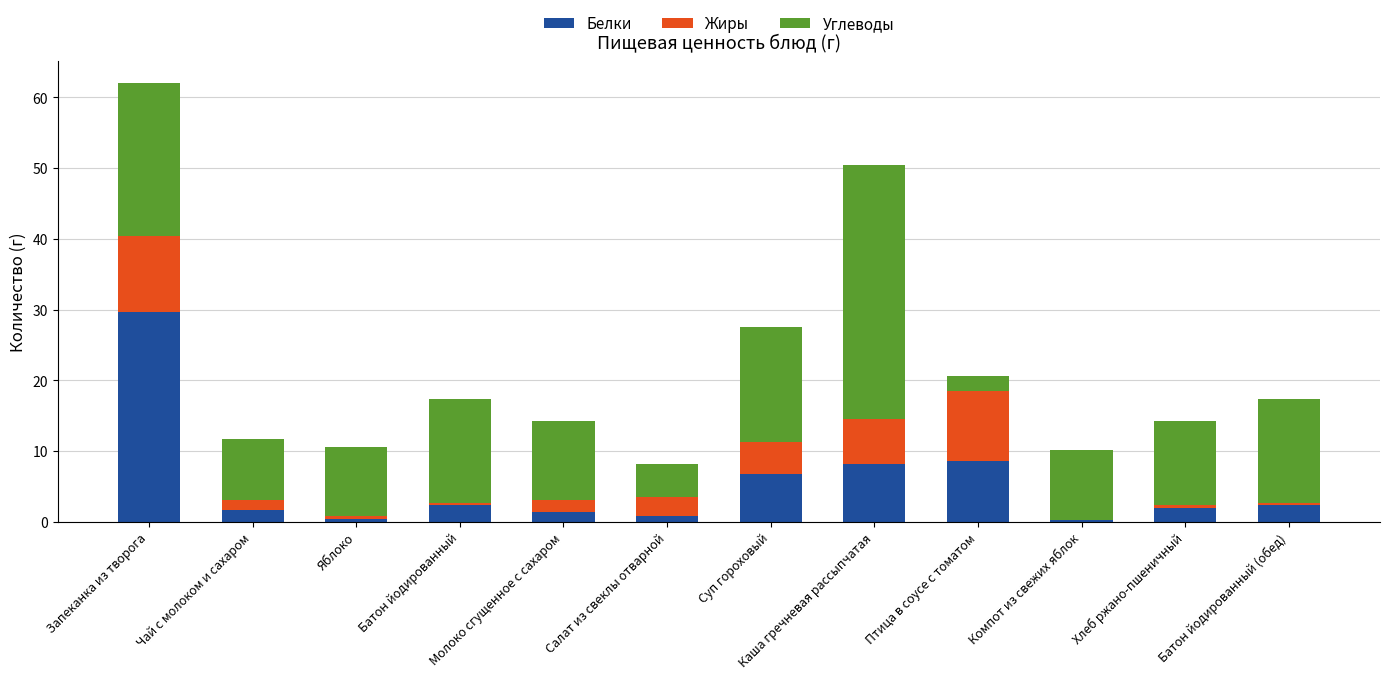

What is the sum of all Белки values?

64.4